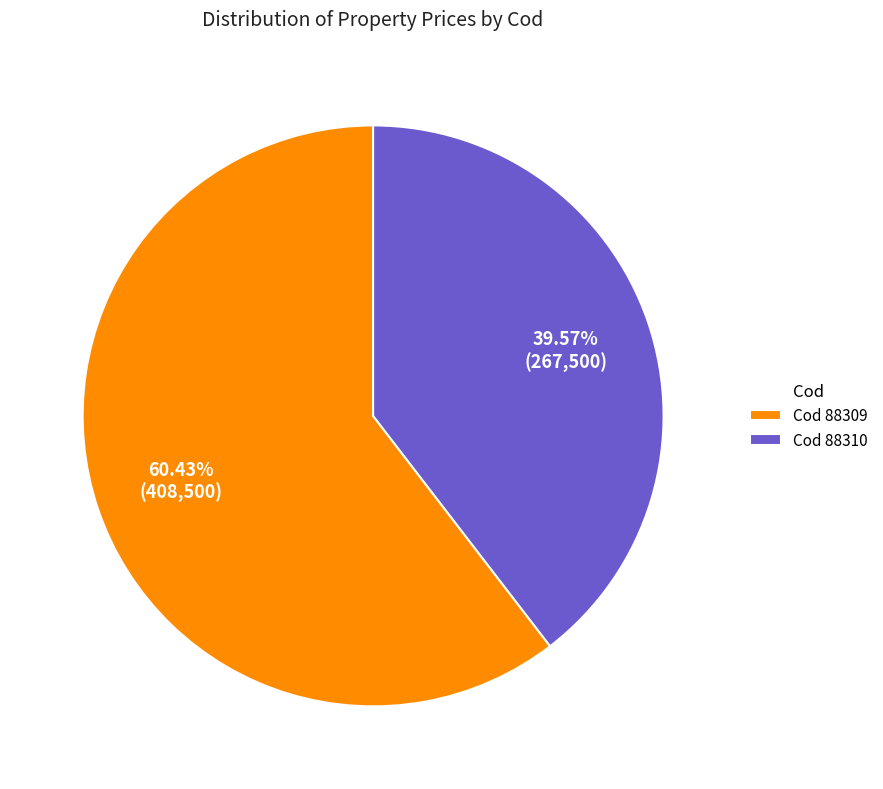

Do Cod 88309 and Cod 88310 together represent more than half of the pie?

Yes